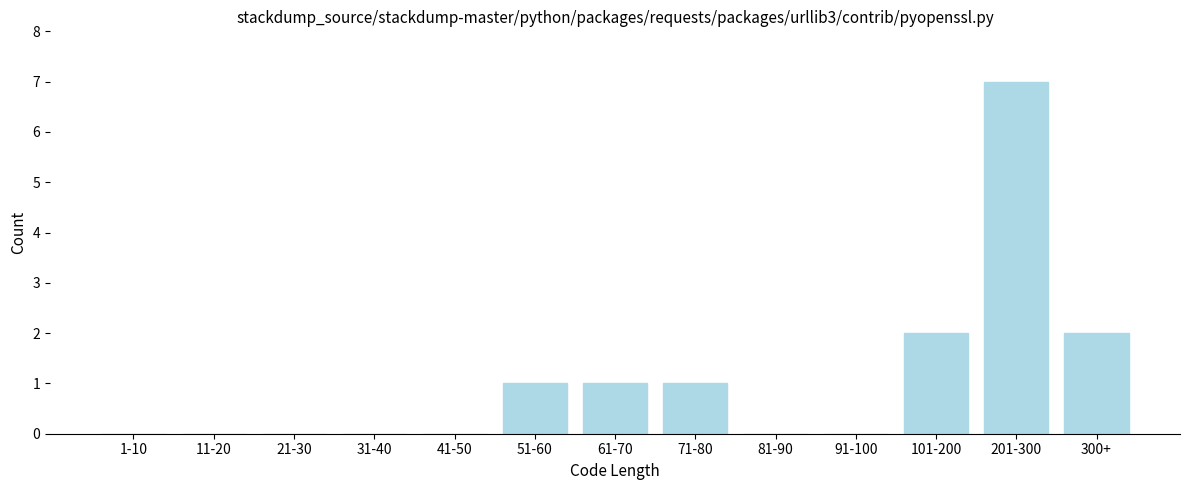

Reading right to left, extract all data points from this chart.

300+=2	201-300=7	101-200=2	91-100=0	81-90=0	71-80=1	61-70=1	51-60=1	41-50=0	31-40=0	21-30=0	11-20=0	1-10=0